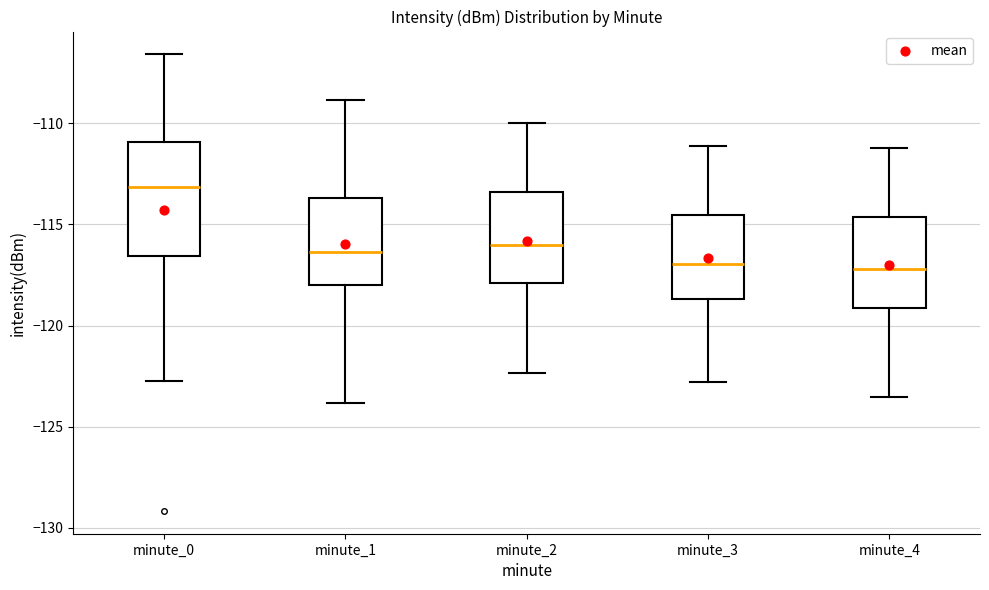

Comparing the boxes themselves (not the whiskers), which one is the tallest?

minute_0